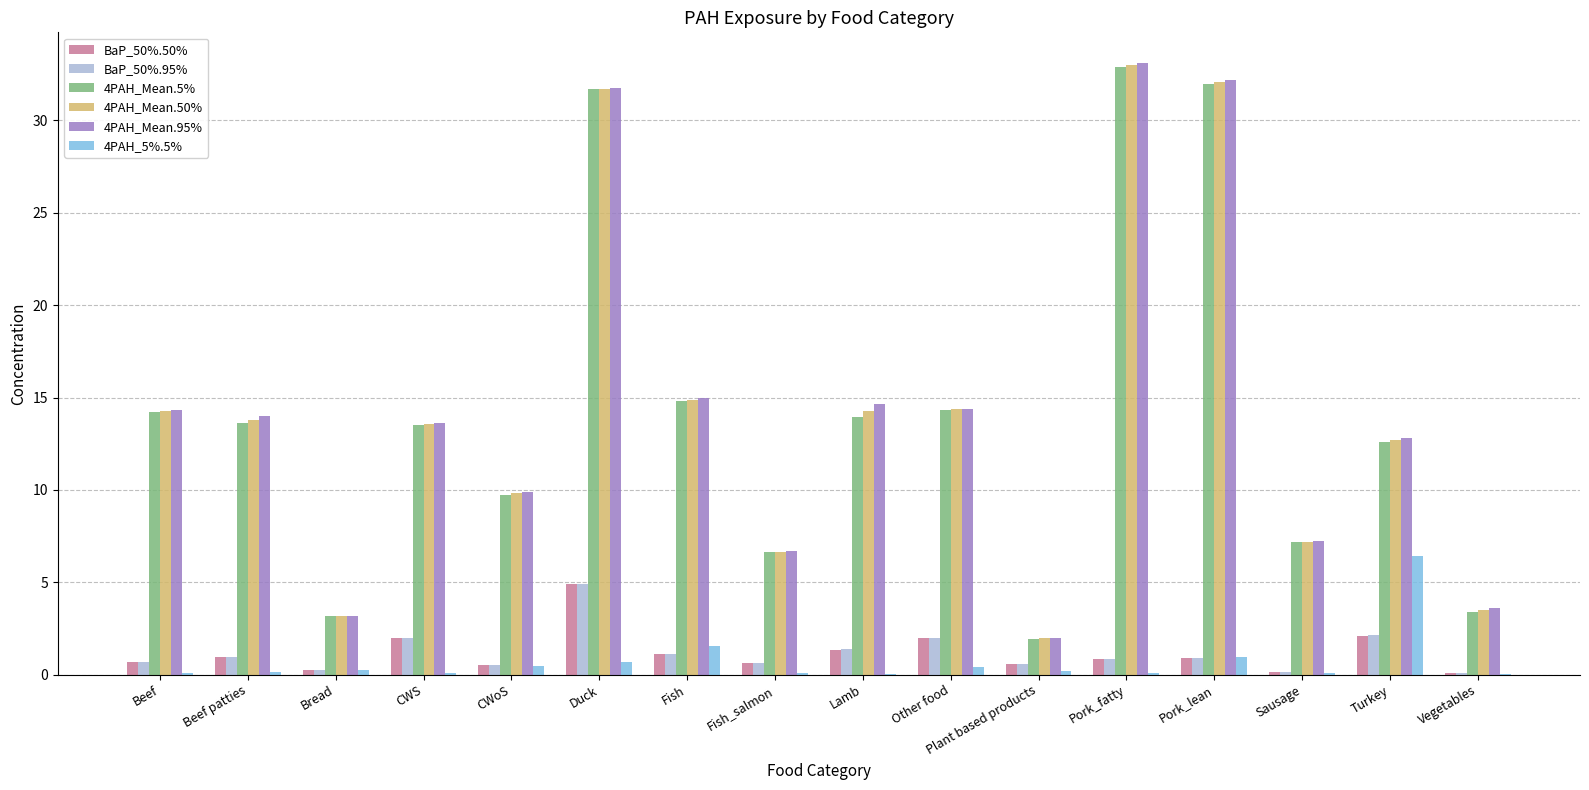

How many data points does each series have?

16